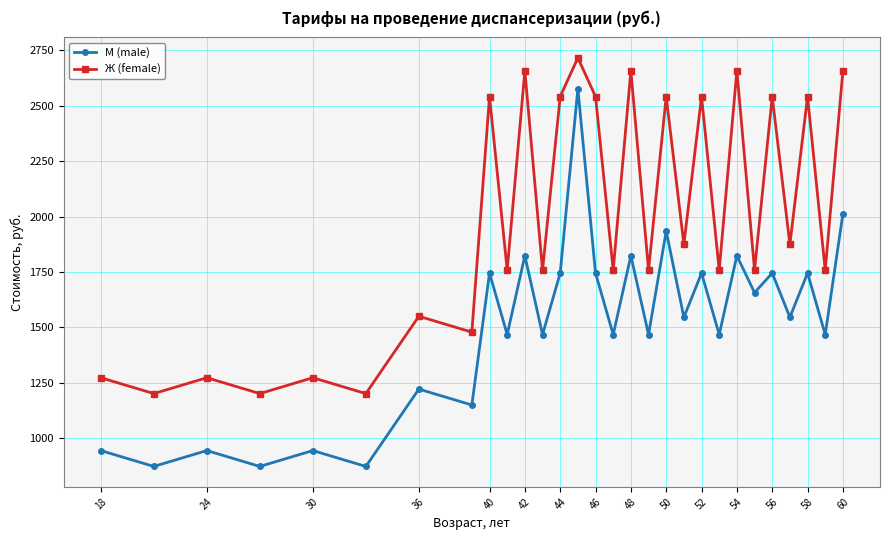

What is the greatest value displayed?

2716.7